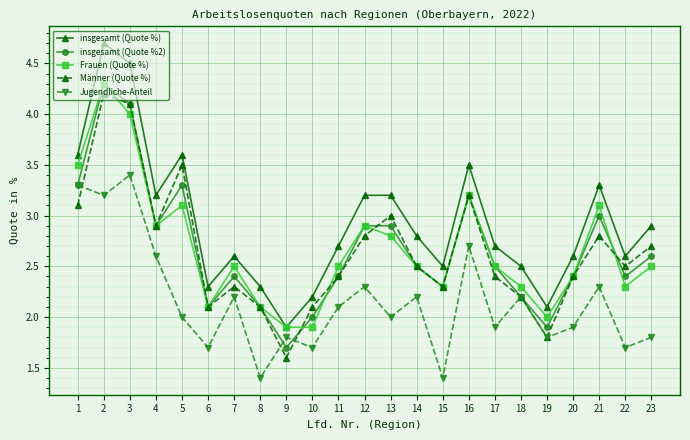

What value does the Frauen (Quote %) series have at 3?

4.0